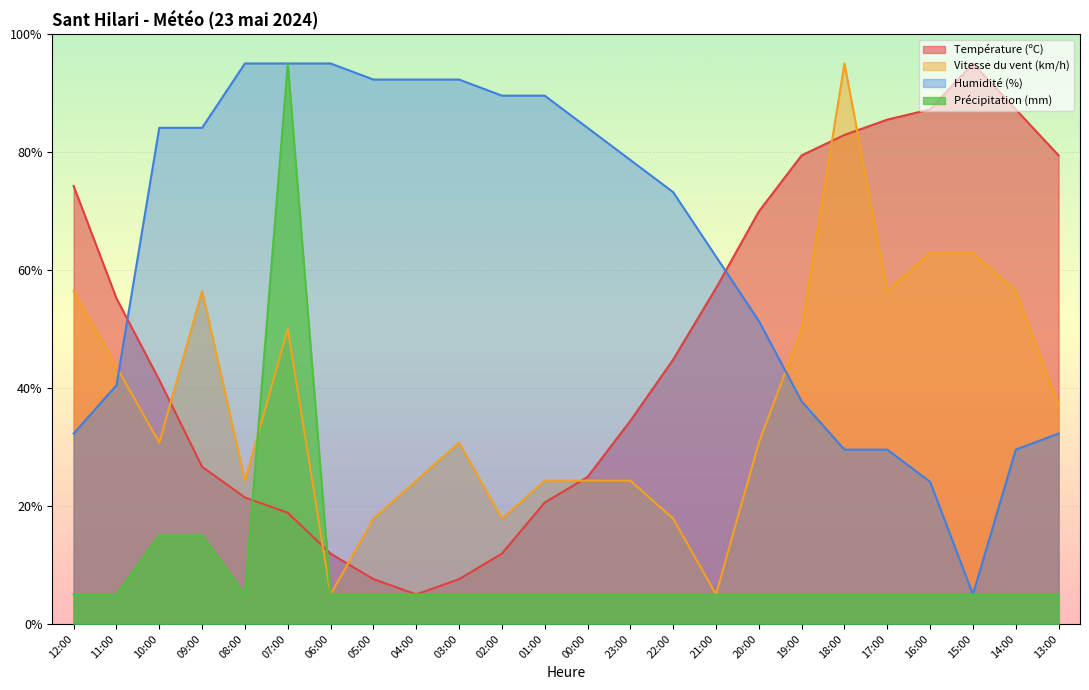

What is the label of the 3rd point from the right?

15:00